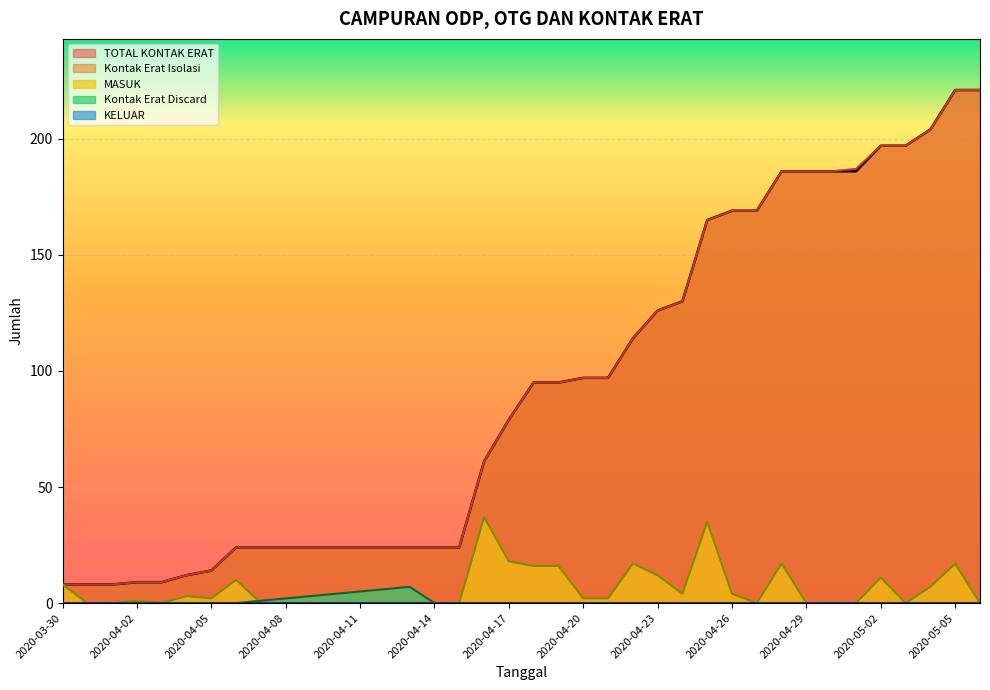

The value of TOTAL KONTAK ERAT at 2020-04-14 is 16. True or false?

False